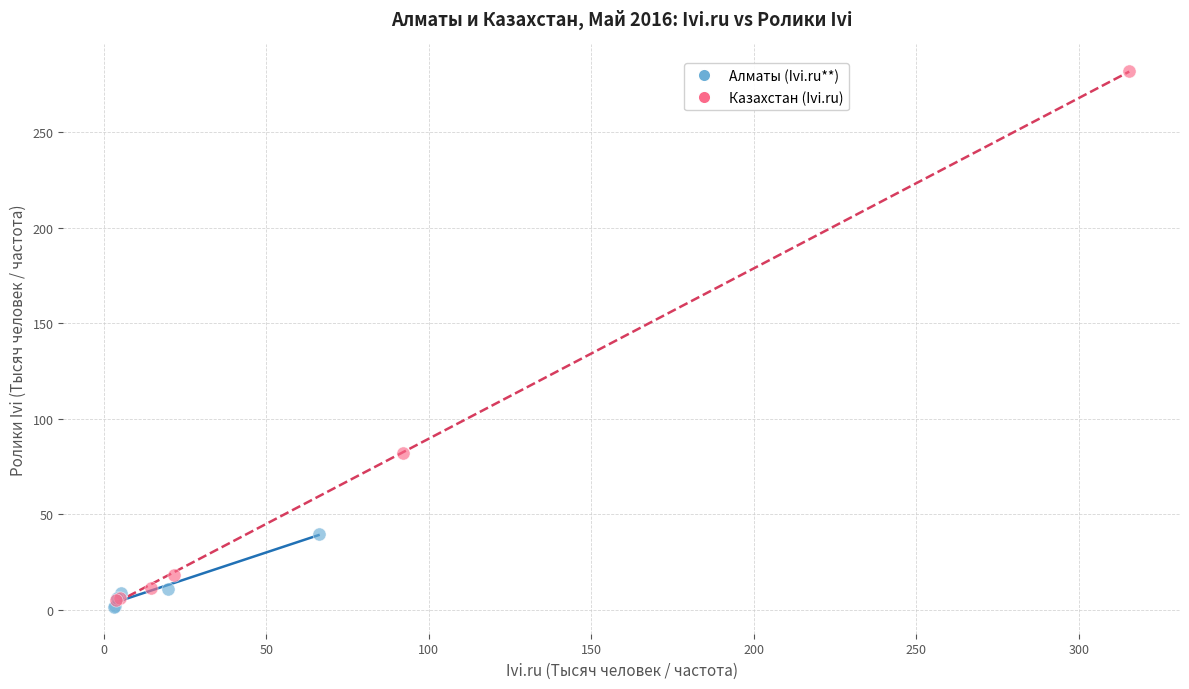

What are all the series names shown in the legend?

Алматы (Ivi.ru**), Казахстан (Ivi.ru)